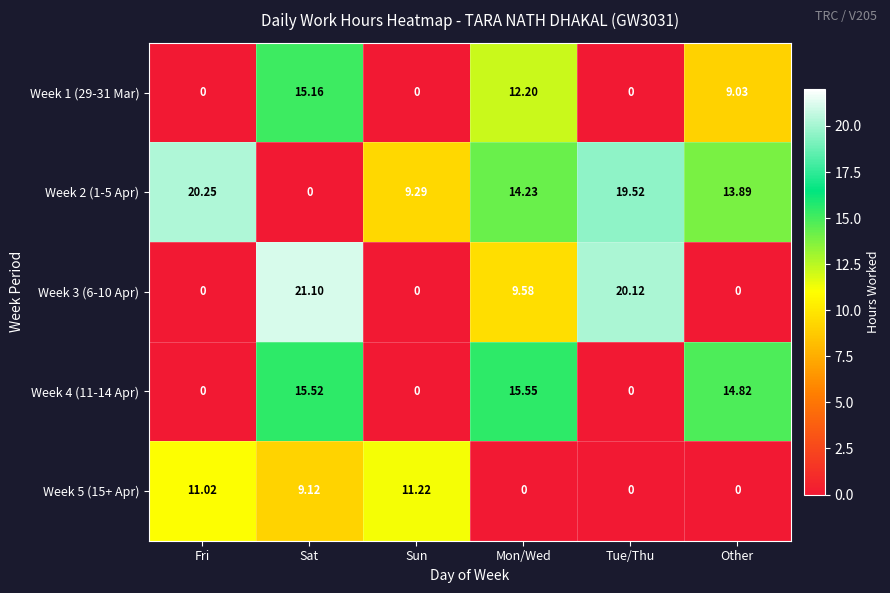

Which series has the largest total across all categories?

Week 2 (1-5 Apr)